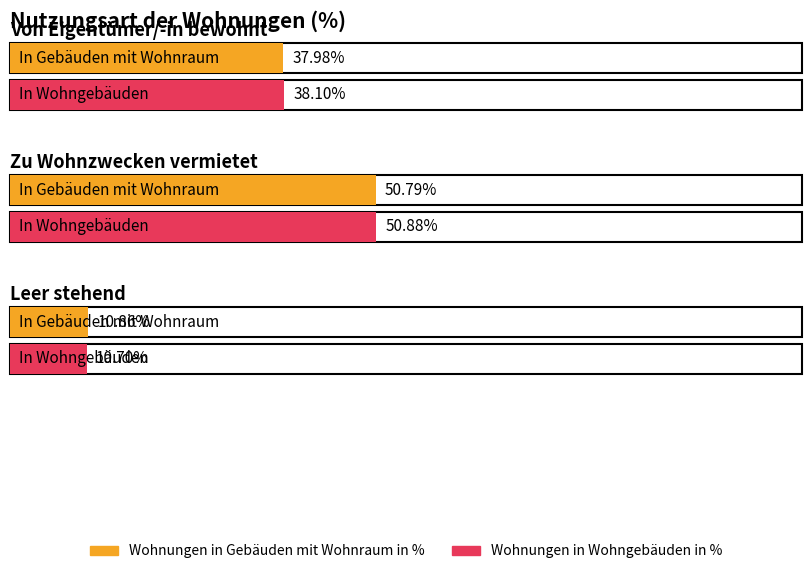

What position from the right is Von Eigentümer/-in bewohnt?

3